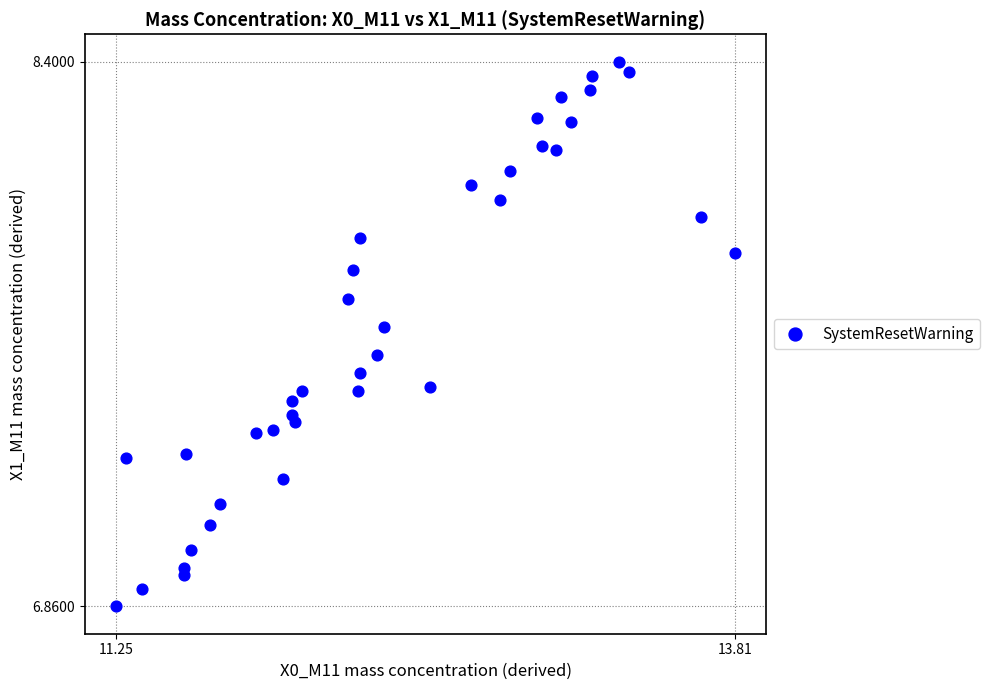

What is the range of X values (max minus min)?

2.6